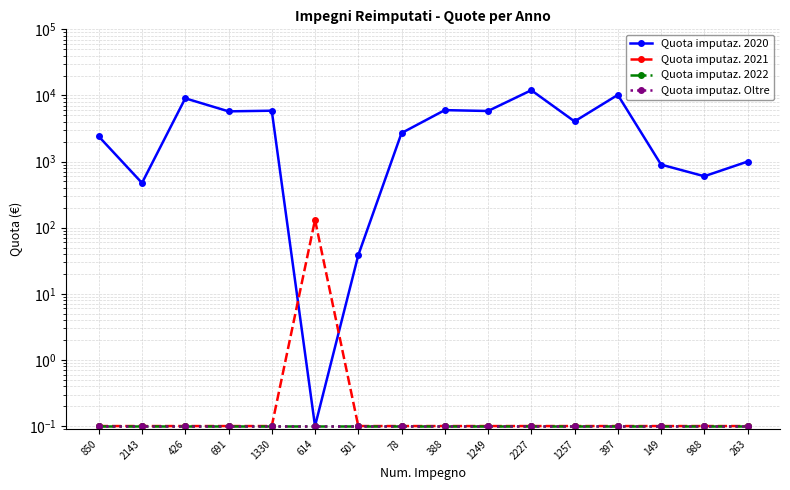

Reading left to right, list all the values displayed in this chart.

Quota imputaz. 2020: 850=2400.0	2143=474.9	426=9053.5	691=5750.1	1330=5878.6	614=0.1	501=38.4	78=2700.0	388=6000.0	1249=5820.0	2227=12000.0	1257=4050.0	397=10200.0	149=900.0	988=600.0	263=1000.0
Quota imputaz. 2021: 850=0.1	2143=0.1	426=0.1	691=0.1	1330=0.1	614=131.5	501=0.1	78=0.1	388=0.1	1249=0.1	2227=0.1	1257=0.1	397=0.1	149=0.1	988=0.1	263=0.1
Quota imputaz. 2022: 850=0.1	2143=0.1	426=0.1	691=0.1	1330=0.1	614=0.1	501=0.1	78=0.1	388=0.1	1249=0.1	2227=0.1	1257=0.1	397=0.1	149=0.1	988=0.1	263=0.1
Quota imputaz. Oltre: 850=0.1	2143=0.1	426=0.1	691=0.1	1330=0.1	614=0.1	501=0.1	78=0.1	388=0.1	1249=0.1	2227=0.1	1257=0.1	397=0.1	149=0.1	988=0.1	263=0.1